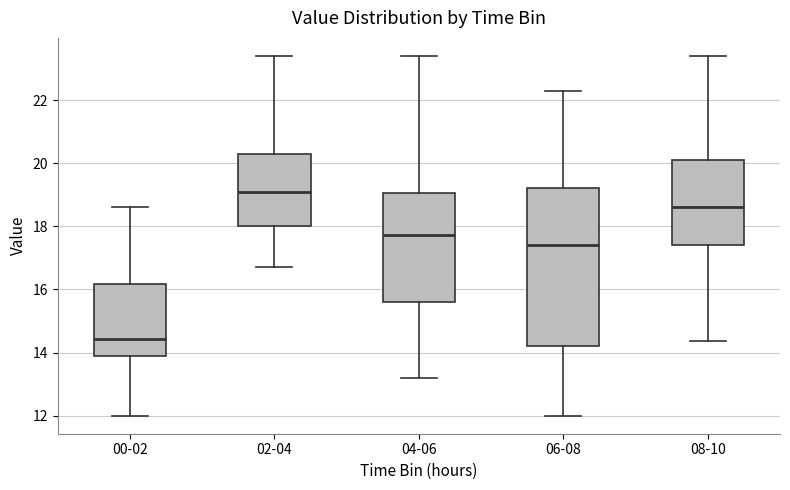

Where is the lower edge of the box for 06-08 on the y-axis? The values are not printed on the chart, so give them approximately, as read against the axis.

14.2